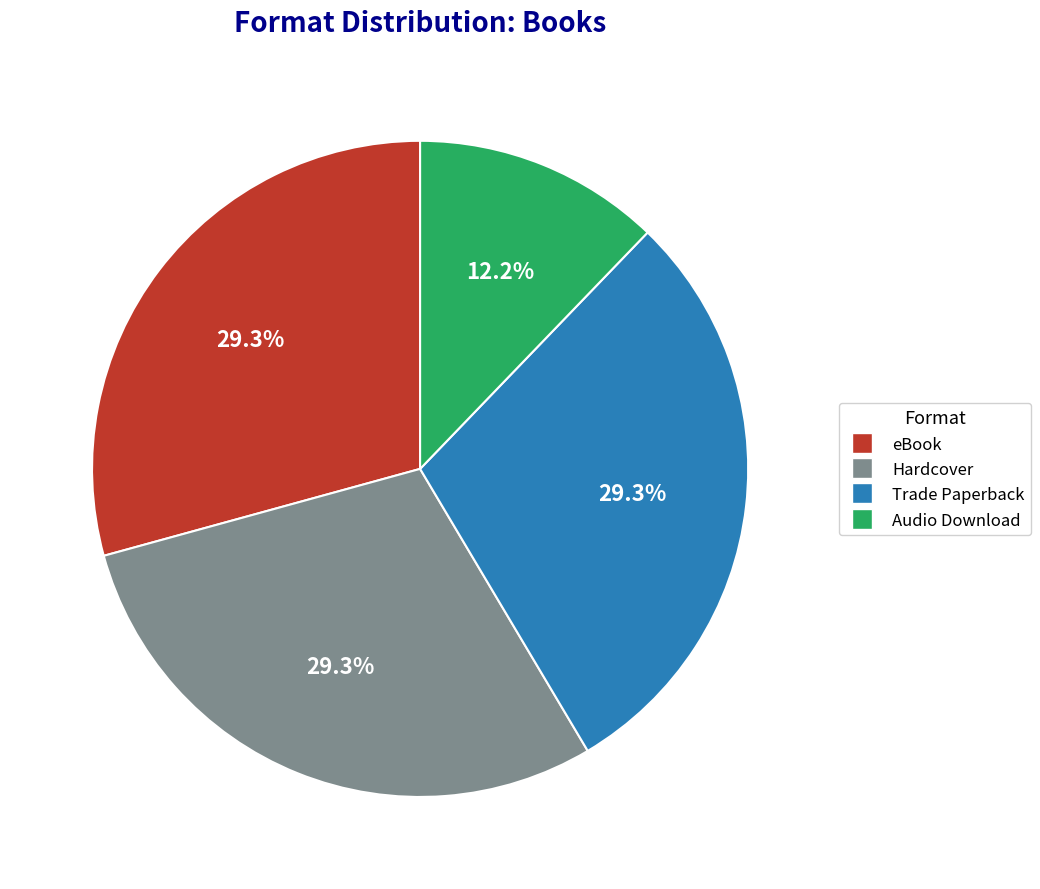

Approximately how many times larger is the value at eBook compared to Hardcover?

1.0